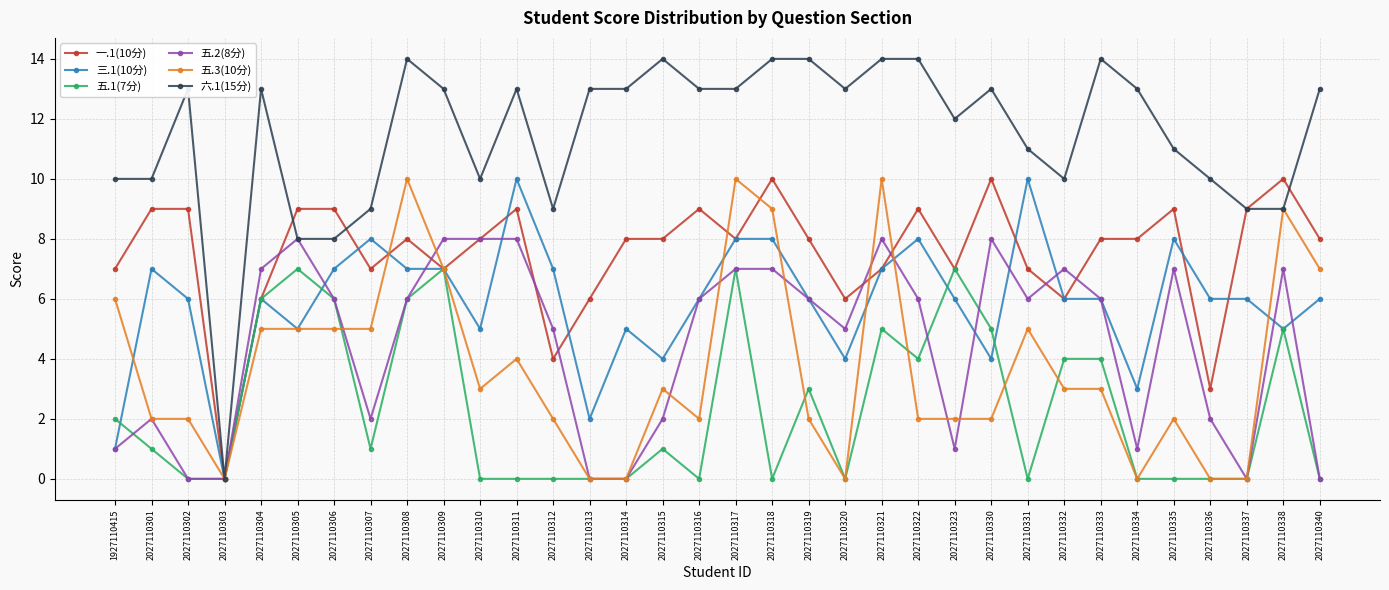

Reading left to right, transcribe all the data shown in this chart.

一.1(10分): 1927110415=7	2027110301=9	2027110302=9	2027110303=0	2027110304=6	2027110305=9	2027110306=9	2027110307=7	2027110308=8	2027110309=7	2027110310=8	2027110311=9	2027110312=4	2027110313=6	2027110314=8	2027110315=8	2027110316=9	2027110317=8	2027110318=10	2027110319=8	2027110320=6	2027110321=7	2027110322=9	2027110323=7	2027110330=10	2027110331=7	2027110332=6	2027110333=8	2027110334=8	2027110335=9	2027110336=3	2027110337=9	2027110338=10	2027110340=8
三.1(10分): 1927110415=1	2027110301=7	2027110302=6	2027110303=0	2027110304=6	2027110305=5	2027110306=7	2027110307=8	2027110308=7	2027110309=7	2027110310=5	2027110311=10	2027110312=7	2027110313=2	2027110314=5	2027110315=4	2027110316=6	2027110317=8	2027110318=8	2027110319=6	2027110320=4	2027110321=7	2027110322=8	2027110323=6	2027110330=4	2027110331=10	2027110332=6	2027110333=6	2027110334=3	2027110335=8	2027110336=6	2027110337=6	2027110338=5	2027110340=6
五.1(7分): 1927110415=2	2027110301=1	2027110302=0	2027110303=0	2027110304=6	2027110305=7	2027110306=6	2027110307=1	2027110308=6	2027110309=7	2027110310=0	2027110311=0	2027110312=0	2027110313=0	2027110314=0	2027110315=1	2027110316=0	2027110317=7	2027110318=0	2027110319=3	2027110320=0	2027110321=5	2027110322=4	2027110323=7	2027110330=5	2027110331=0	2027110332=4	2027110333=4	2027110334=0	2027110335=0	2027110336=0	2027110337=0	2027110338=5	2027110340=0
五.2(8分): 1927110415=1	2027110301=2	2027110302=0	2027110303=0	2027110304=7	2027110305=8	2027110306=6	2027110307=2	2027110308=6	2027110309=8	2027110310=8	2027110311=8	2027110312=5	2027110313=0	2027110314=0	2027110315=2	2027110316=6	2027110317=7	2027110318=7	2027110319=6	2027110320=5	2027110321=8	2027110322=6	2027110323=1	2027110330=8	2027110331=6	2027110332=7	2027110333=6	2027110334=1	2027110335=7	2027110336=2	2027110337=0	2027110338=7	2027110340=0
五.3(10分): 1927110415=6	2027110301=2	2027110302=2	2027110303=0	2027110304=5	2027110305=5	2027110306=5	2027110307=5	2027110308=10	2027110309=7	2027110310=3	2027110311=4	2027110312=2	2027110313=0	2027110314=0	2027110315=3	2027110316=2	2027110317=10	2027110318=9	2027110319=2	2027110320=0	2027110321=10	2027110322=2	2027110323=2	2027110330=2	2027110331=5	2027110332=3	2027110333=3	2027110334=0	2027110335=2	2027110336=0	2027110337=0	2027110338=9	2027110340=7
六.1(15分): 1927110415=10	2027110301=10	2027110302=13	2027110303=0	2027110304=13	2027110305=8	2027110306=8	2027110307=9	2027110308=14	2027110309=13	2027110310=10	2027110311=13	2027110312=9	2027110313=13	2027110314=13	2027110315=14	2027110316=13	2027110317=13	2027110318=14	2027110319=14	2027110320=13	2027110321=14	2027110322=14	2027110323=12	2027110330=13	2027110331=11	2027110332=10	2027110333=14	2027110334=13	2027110335=11	2027110336=10	2027110337=9	2027110338=9	2027110340=13